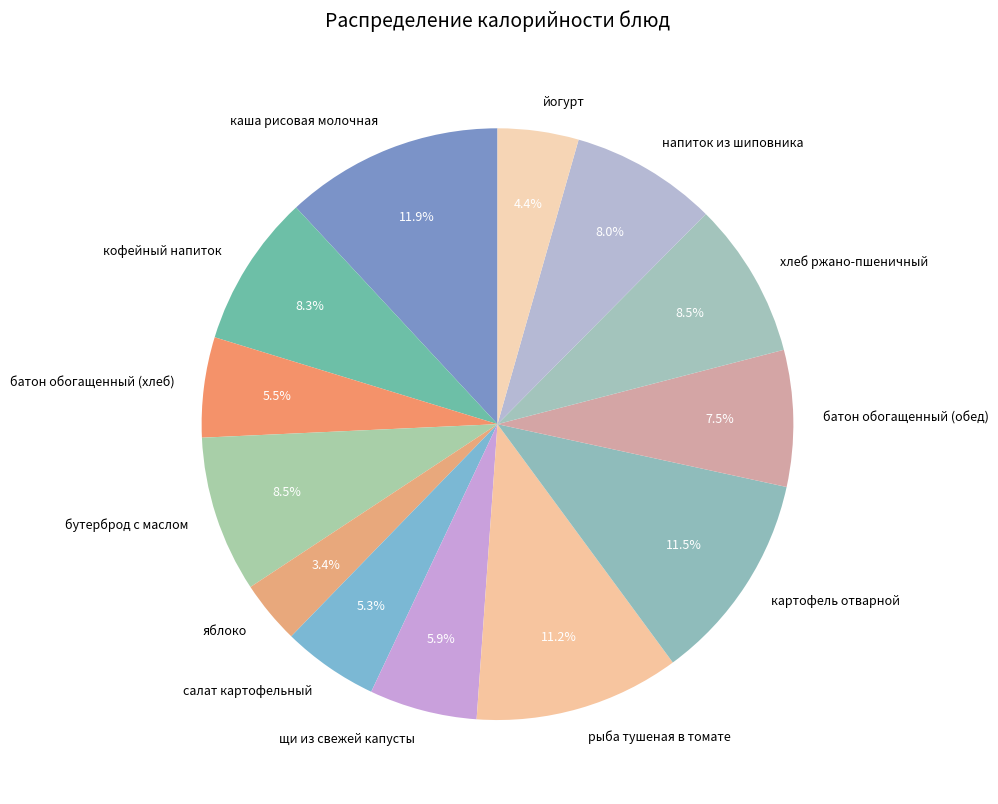

Which category has the smallest portion of the pie?

яблоко